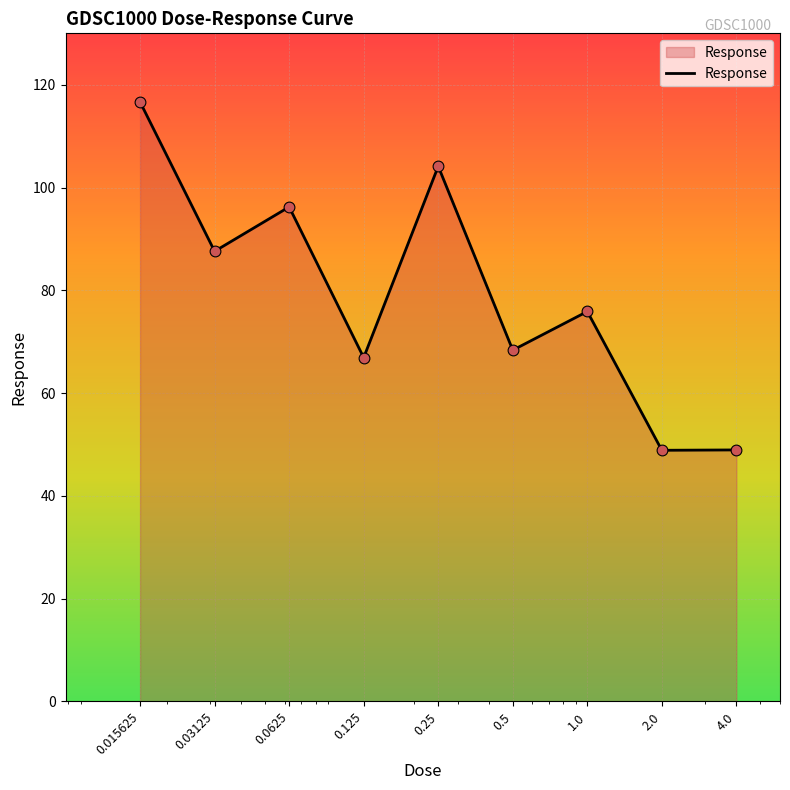

What is the greatest value displayed?

116.6